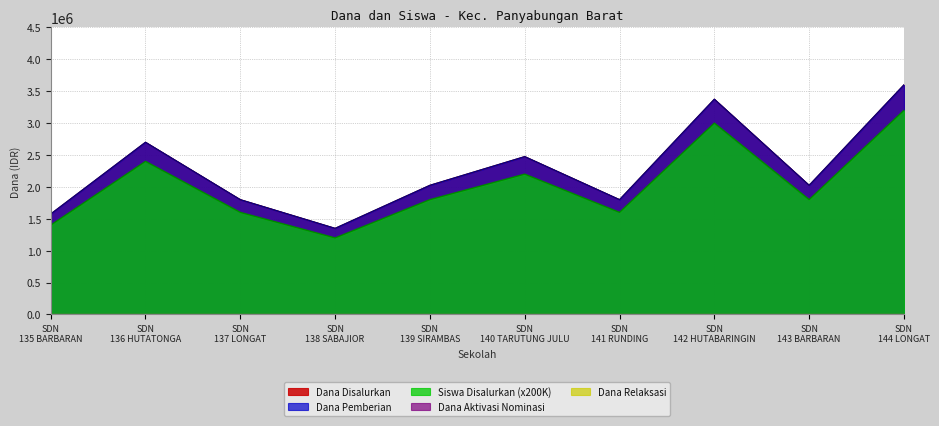

What is the label of the 10th point from the left?

SDN 144 LONGAT